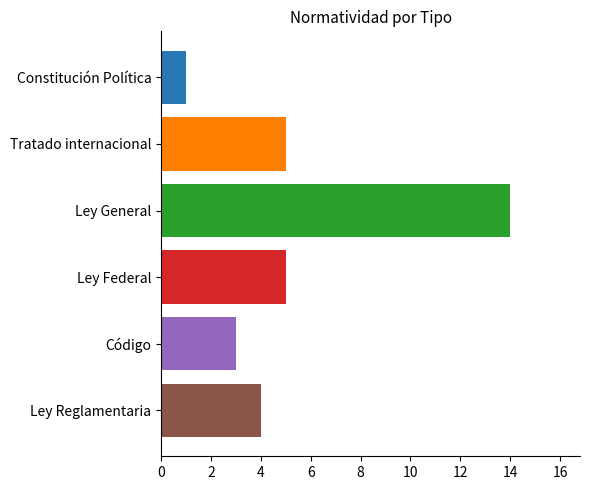

What is the greatest value displayed?

14